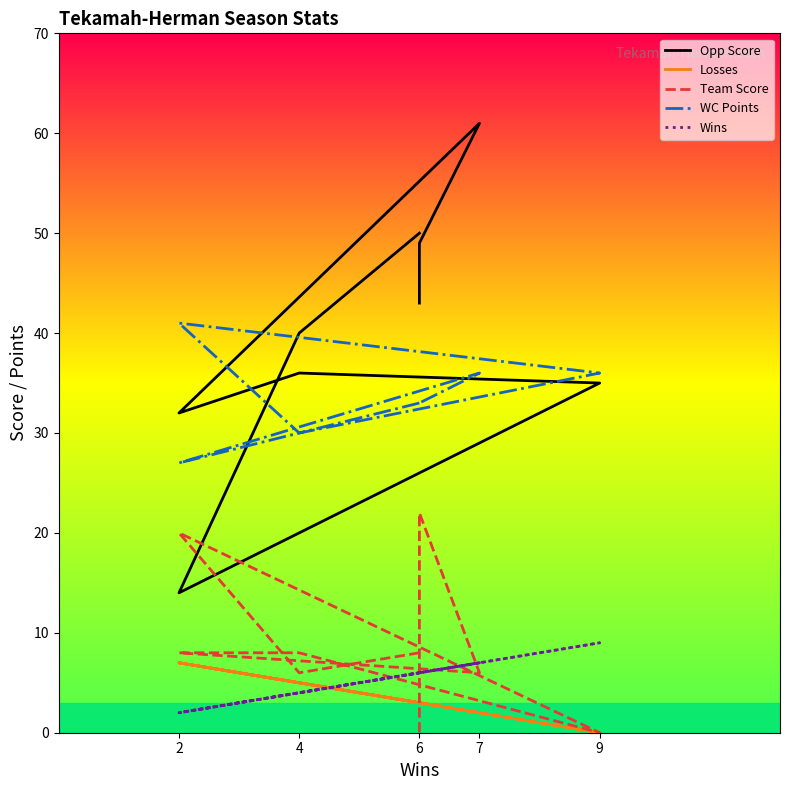

Where does the Wins series first go above 6?

9